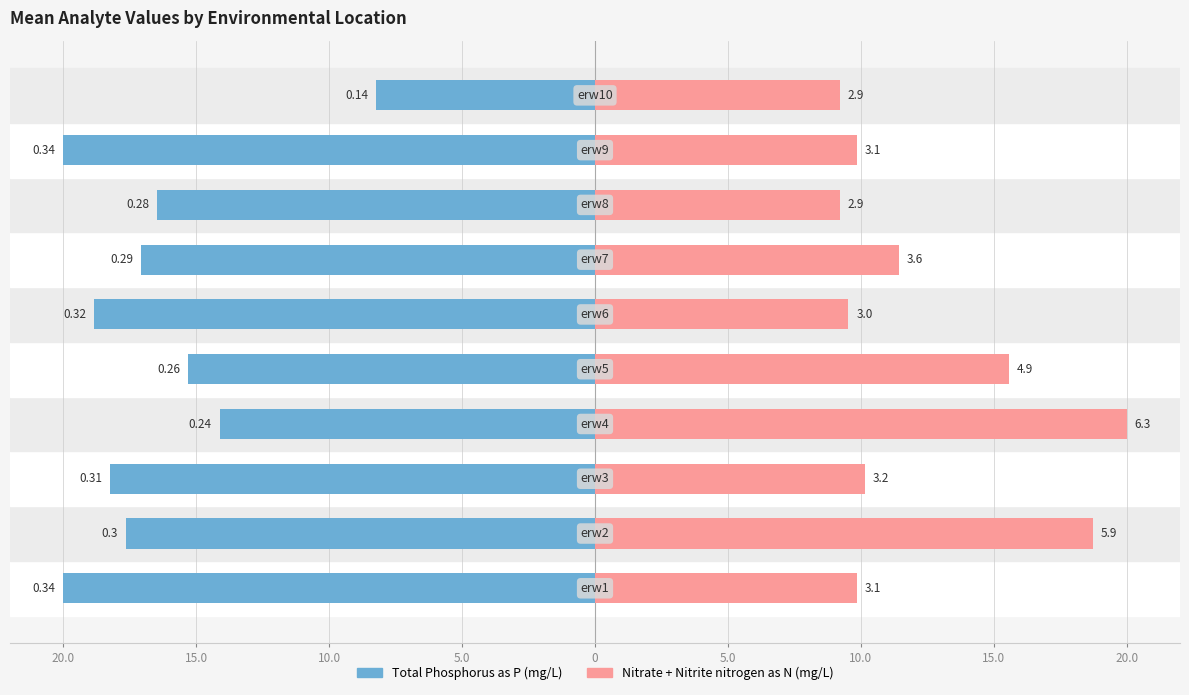

List the series in order of their peak value, lowest first.

Total Phosphorus as P, Nitrate + Nitrite nitrogen as N